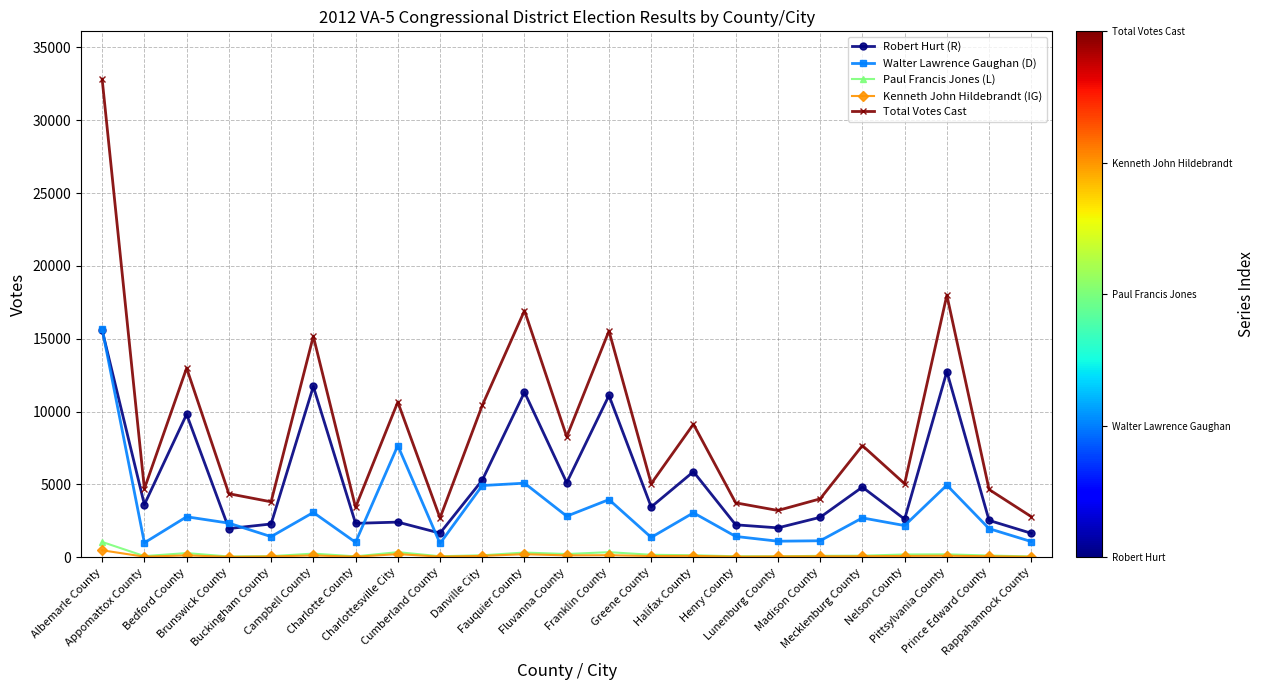

True or false: Kenneth John Hildebrandt (IG) has a value of 47 at Lunenburg County.

True